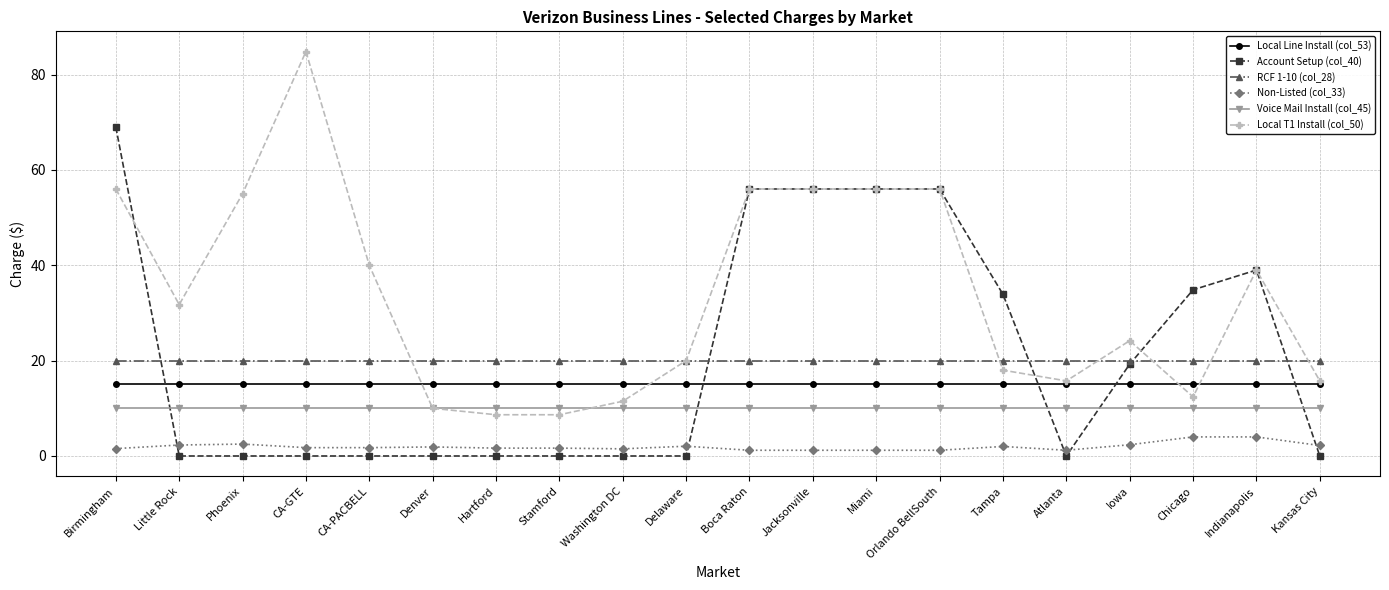

True or false: Local Line Install (col_53) and Voice Mail Install (col_45) intersect in this chart.

False